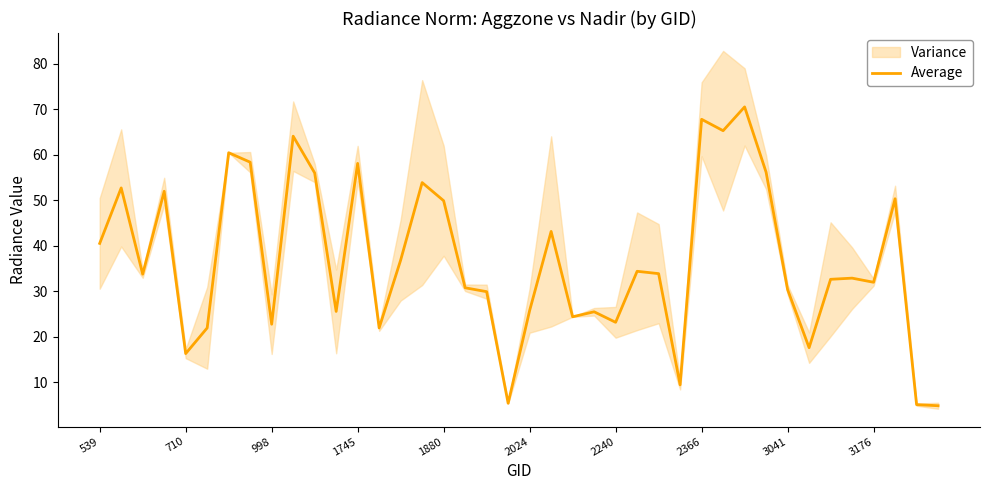

What is the minimum value for Average?

4.9